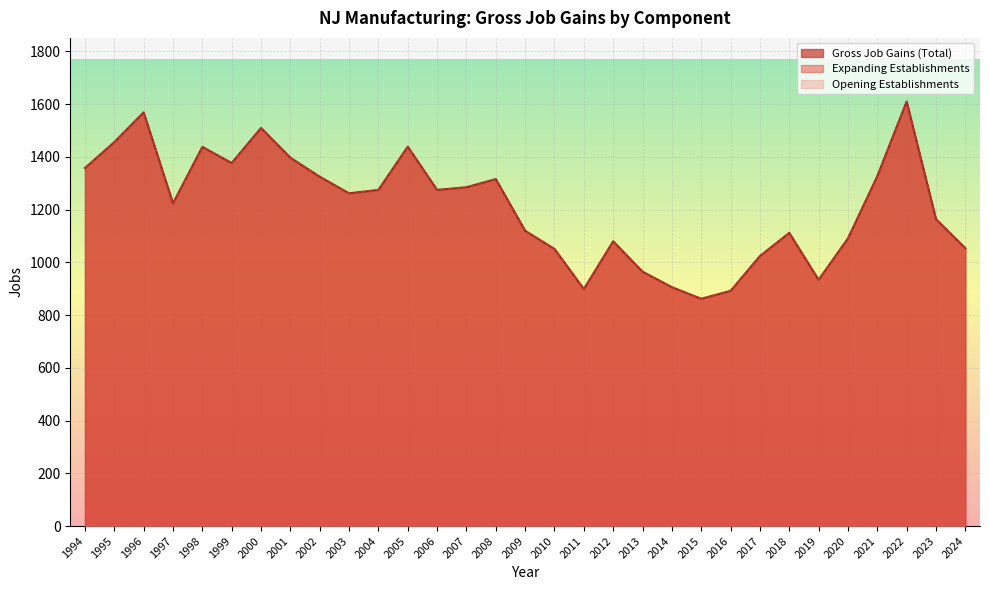

What is the smallest value displayed?

862